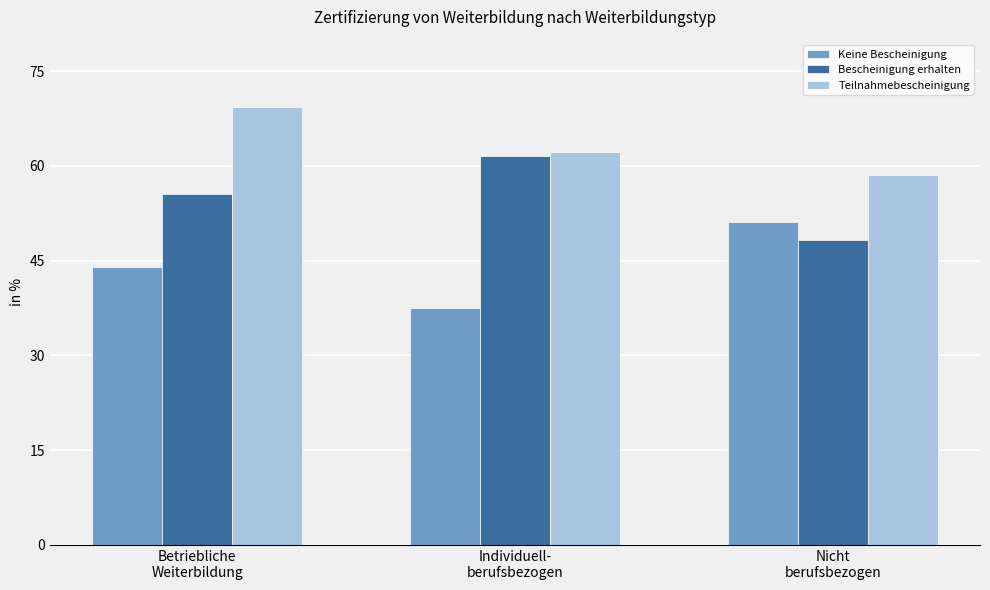

Does the chart contain any negative values?

No